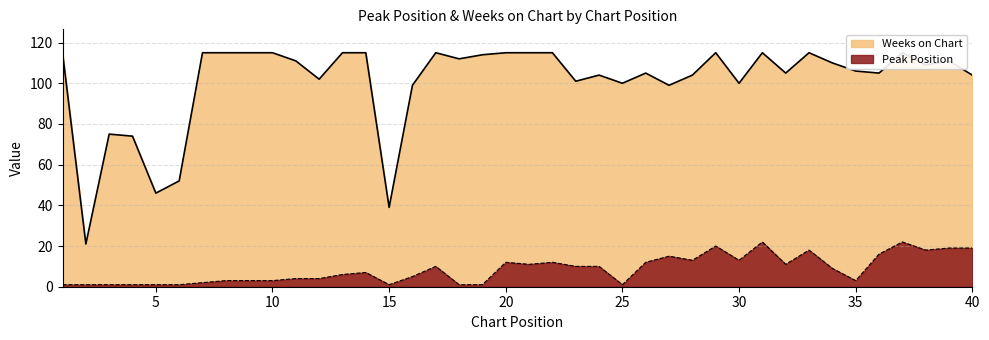

The Weeks on Chart series shows 194 at 38. True or false?

False